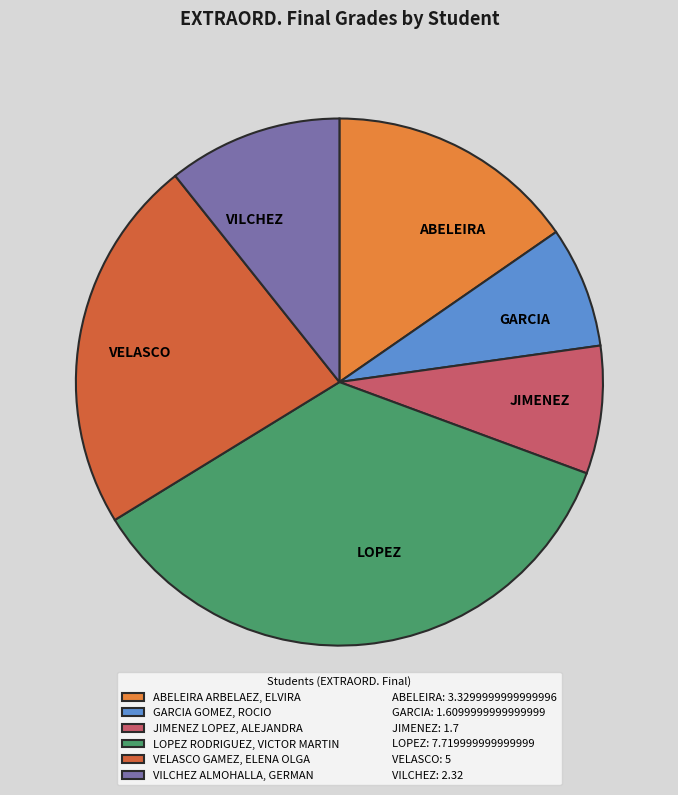

How many segments does this pie chart have?

6